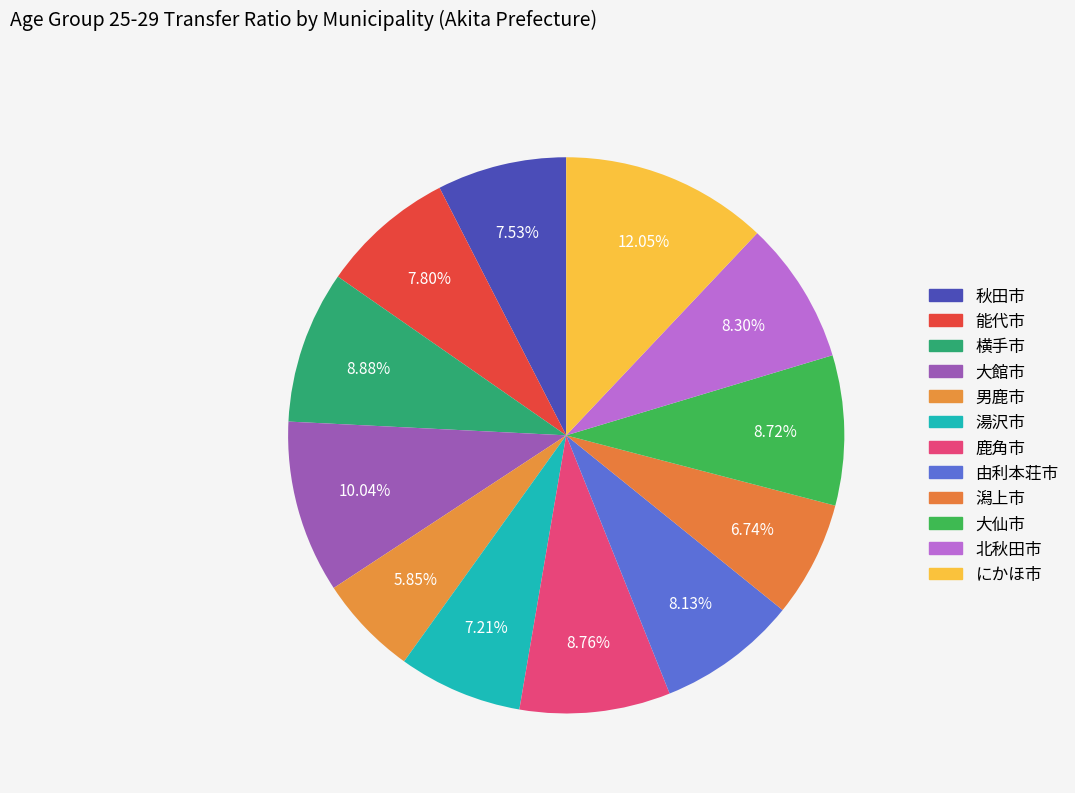

True or false: 大館市 accounts for 10% of the total.

True